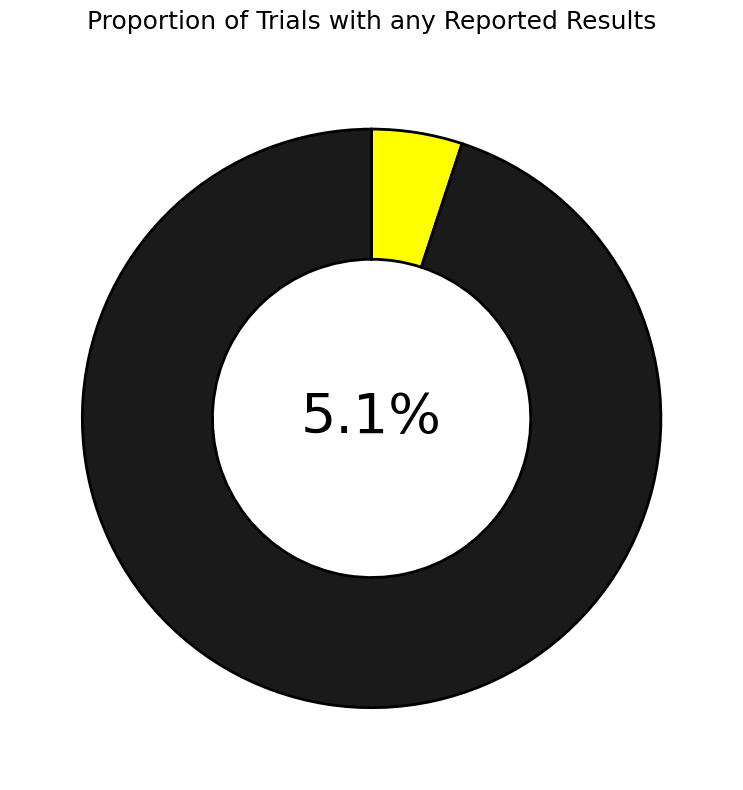

What portion of the pie excludes Total?

5.1%